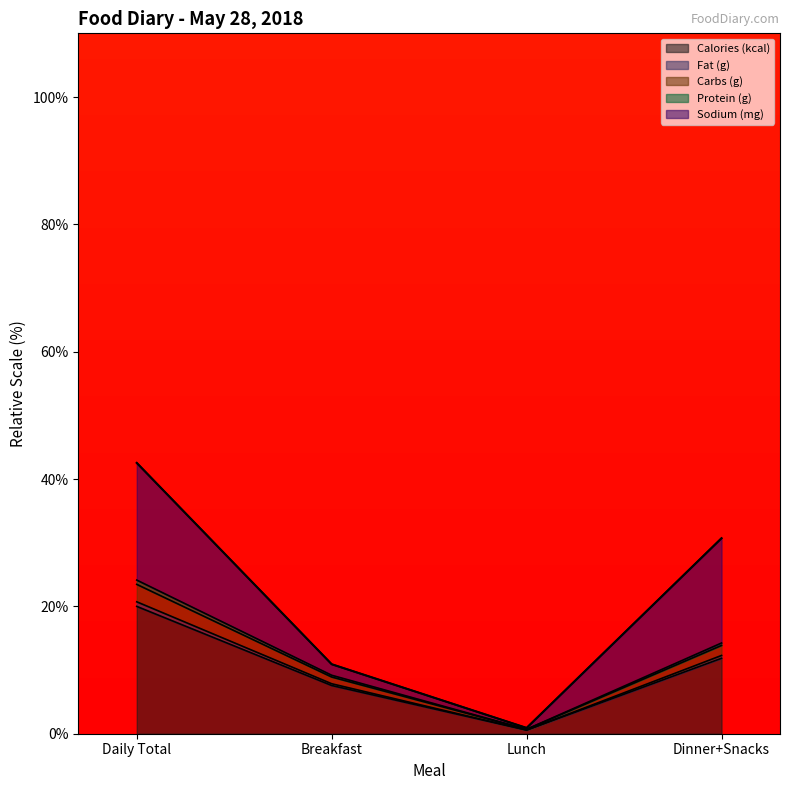

Does the chart have visible grid lines?

No